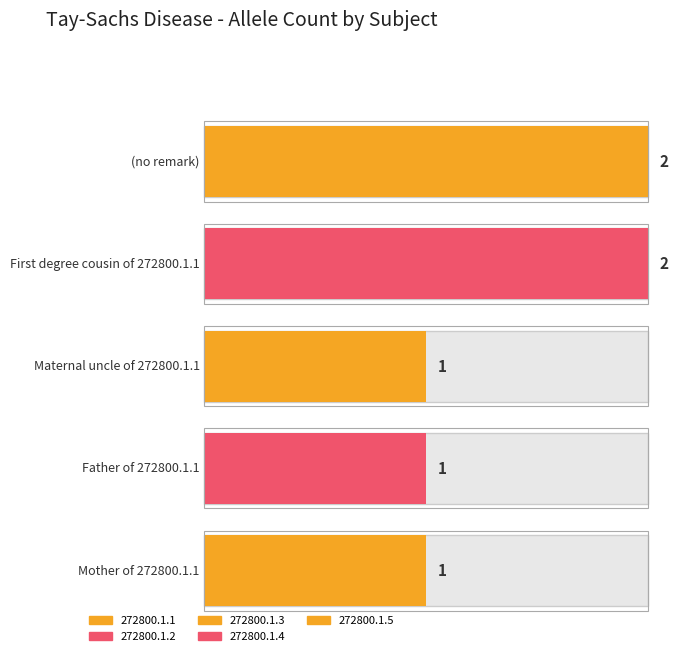

What is the value of the 1st bar from the left?

2